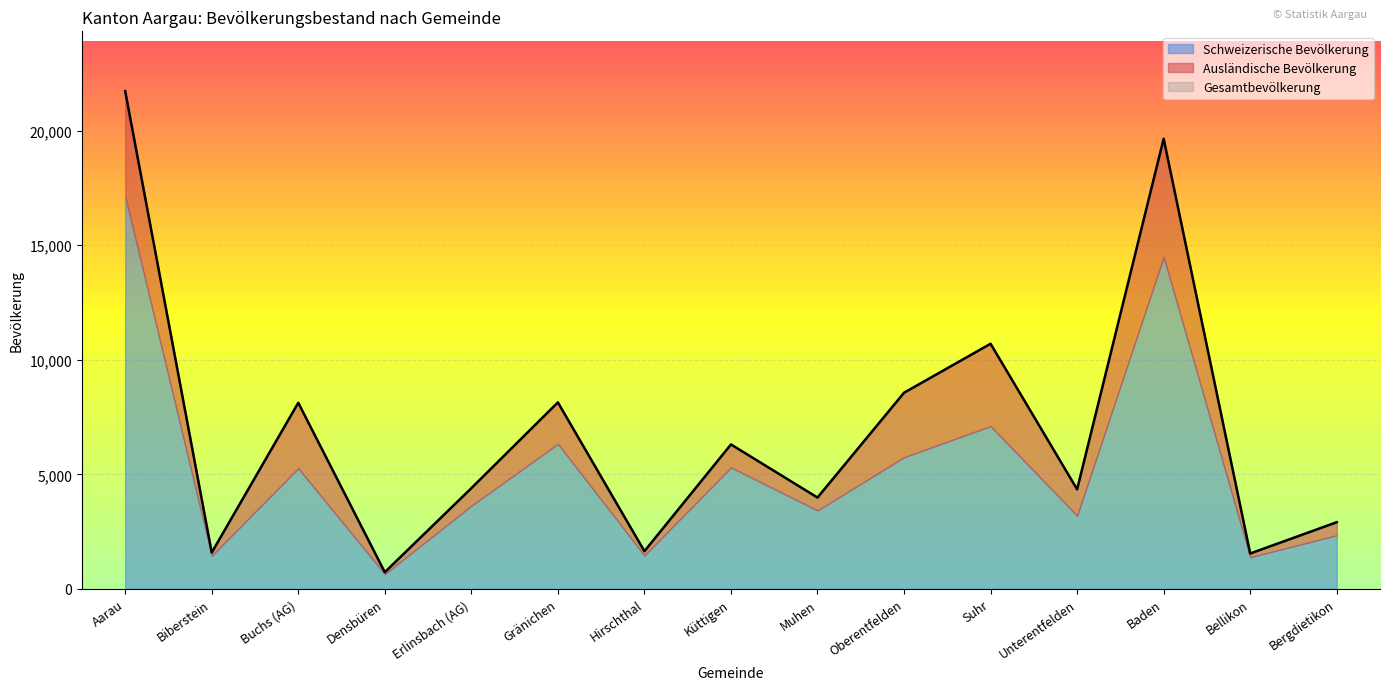

How many lines are shown in the chart?

3